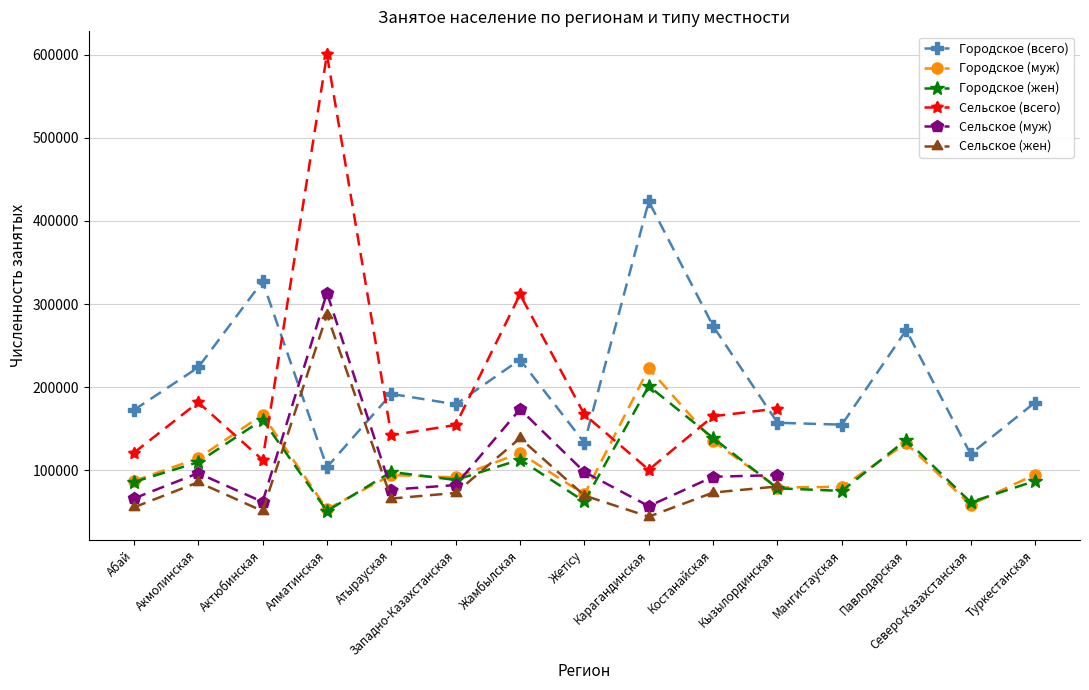

Where is the first local maximum for Городское (жен)?

Актюбинская